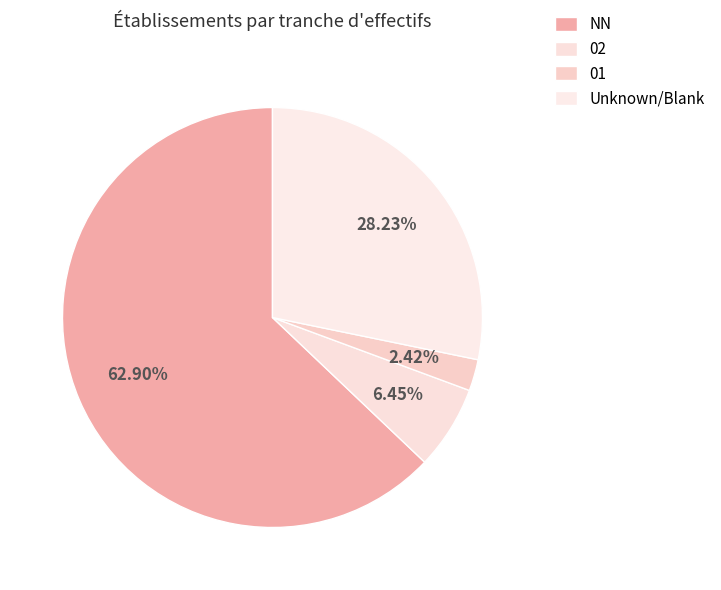

Between NN and 01, which is larger?

NN